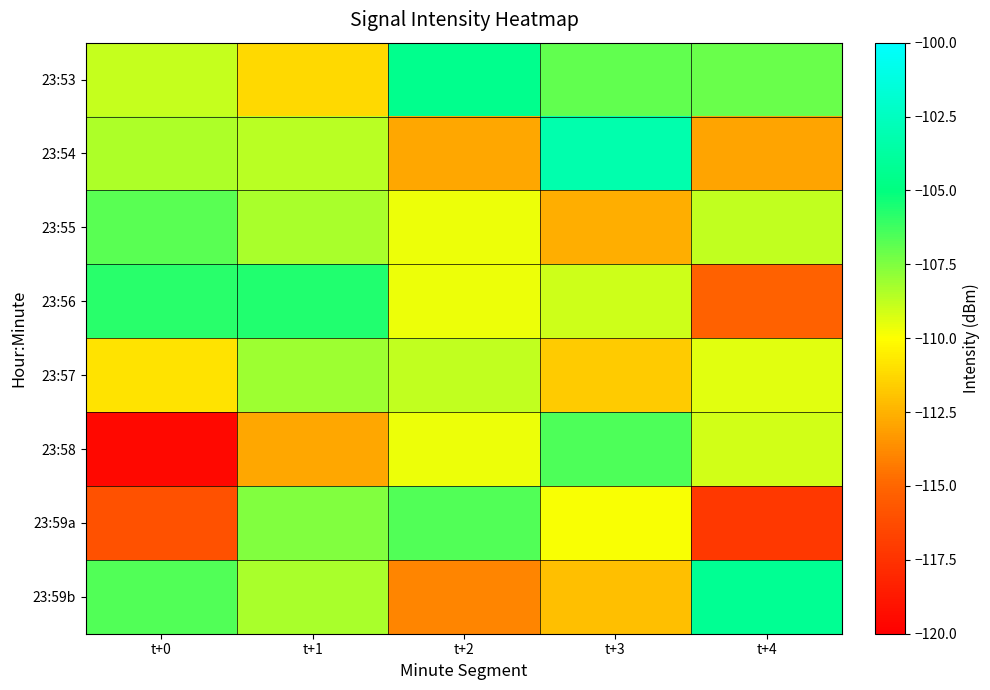

How many distinct data groups are displayed?

8